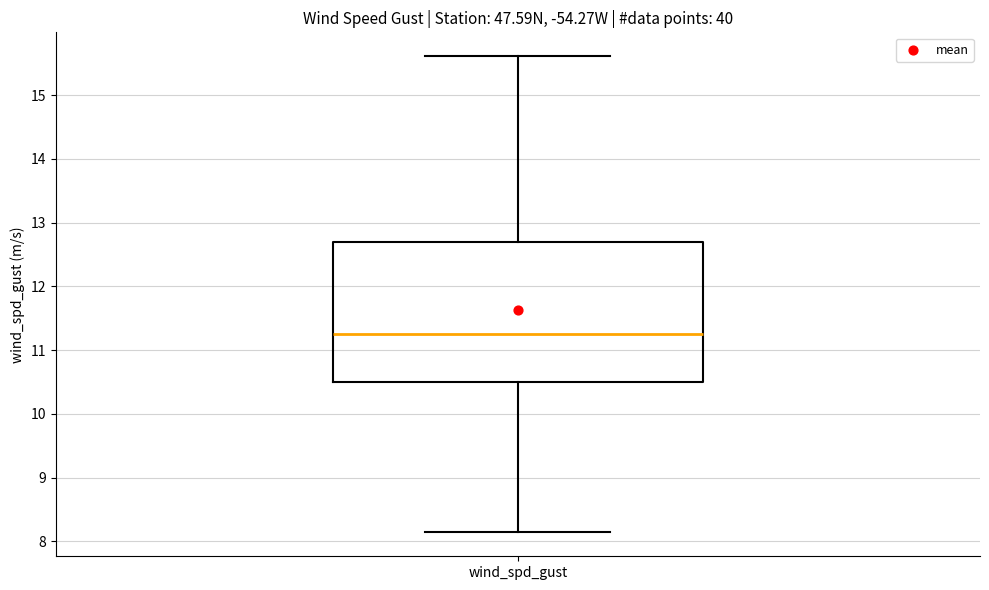

Read this box plot against the y-axis: the position of the median line, the range covered by the box, and the ends of both whiskers. The values are not printed on the chart, so give them approximately, as read against the axis.

median 11.3, box 10.5 to 12.7, whiskers 8.1 to 15.6